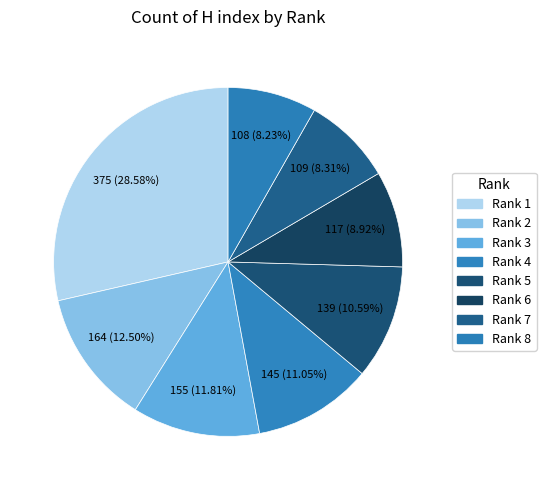

How many segments does this pie chart have?

8